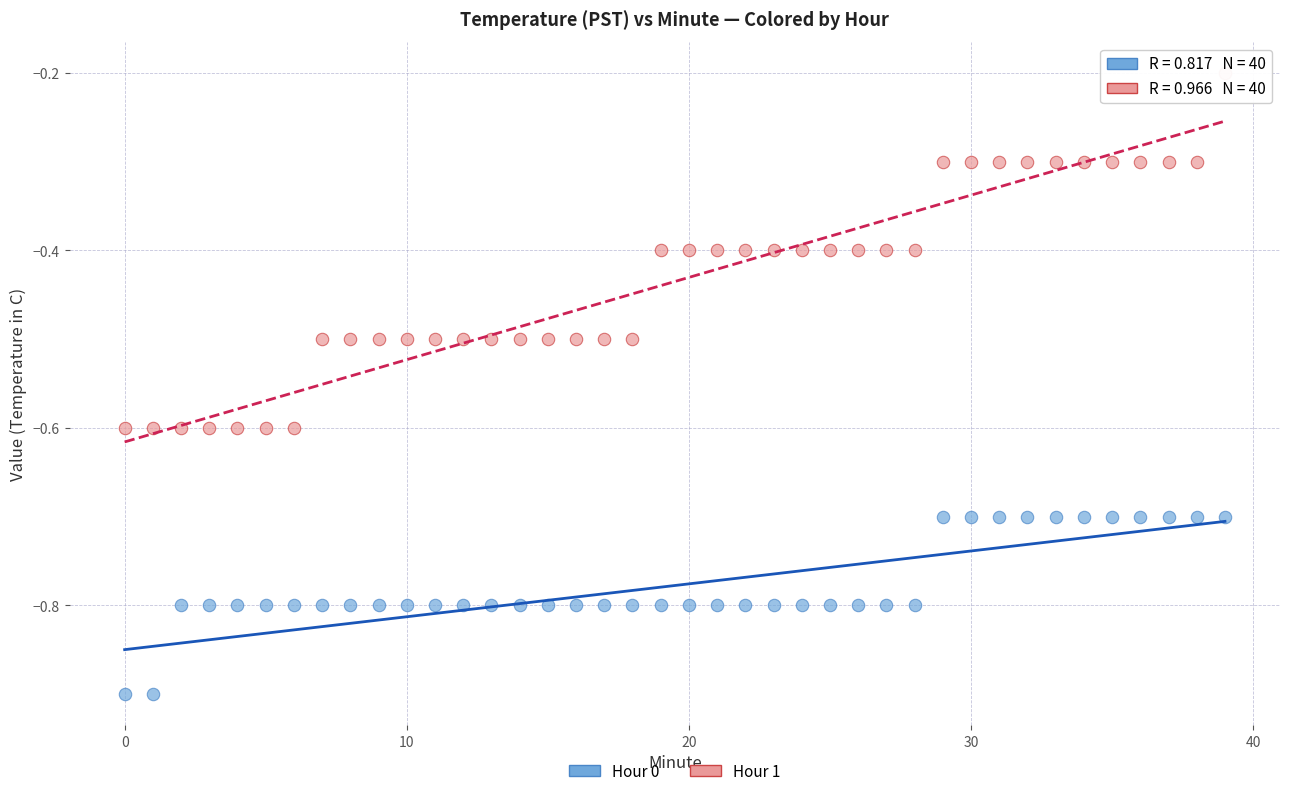

Which series has the largest Y range (max minus min)?

Hour 1